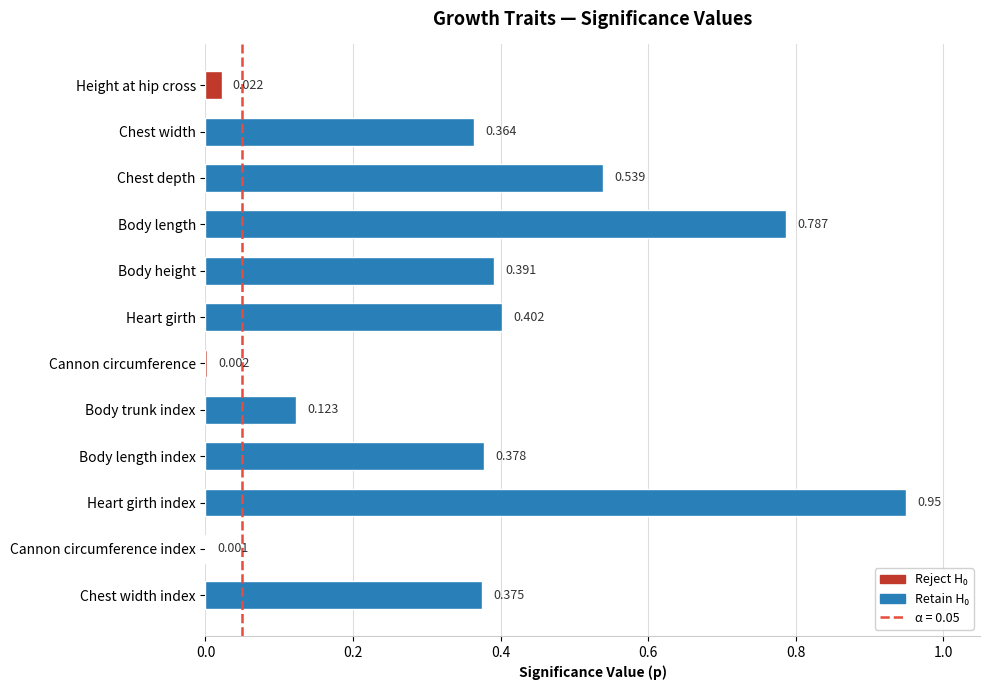

Where is the data nearest to the value 0?

Cannon circumference index